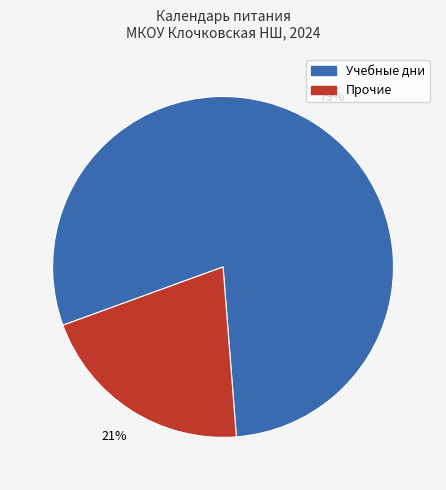

Does any single category account for the majority?

Yes